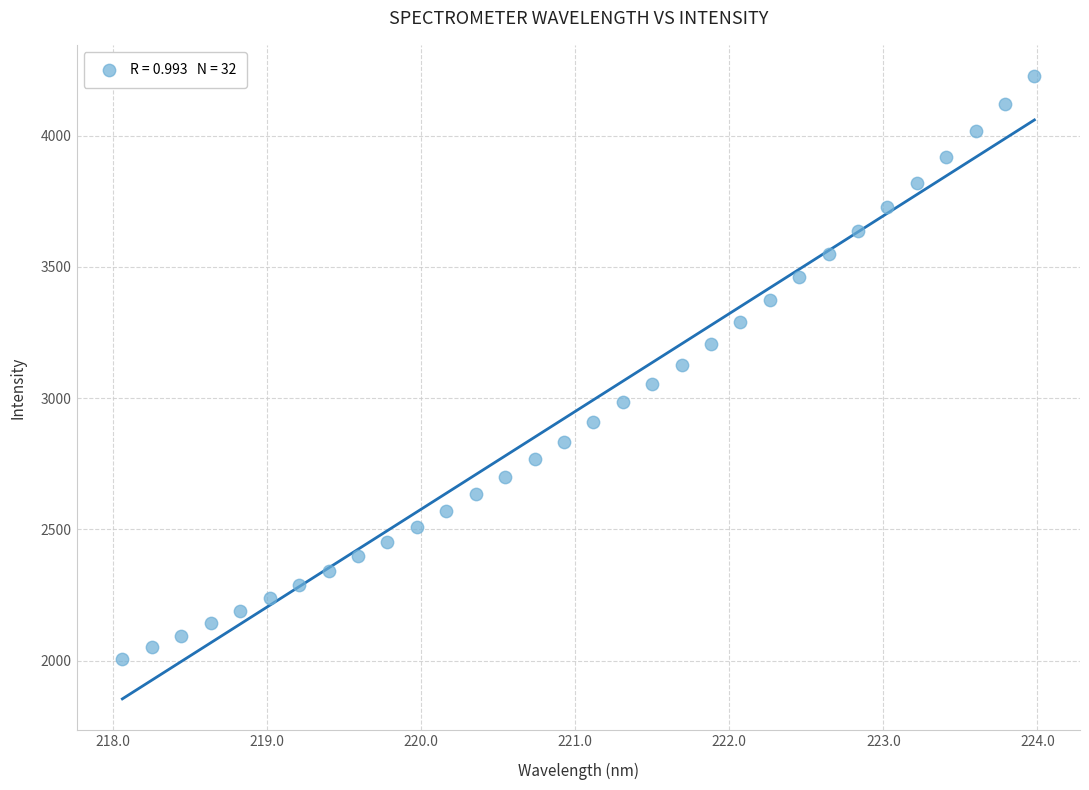

What is the range of X values (max minus min)?

5.9